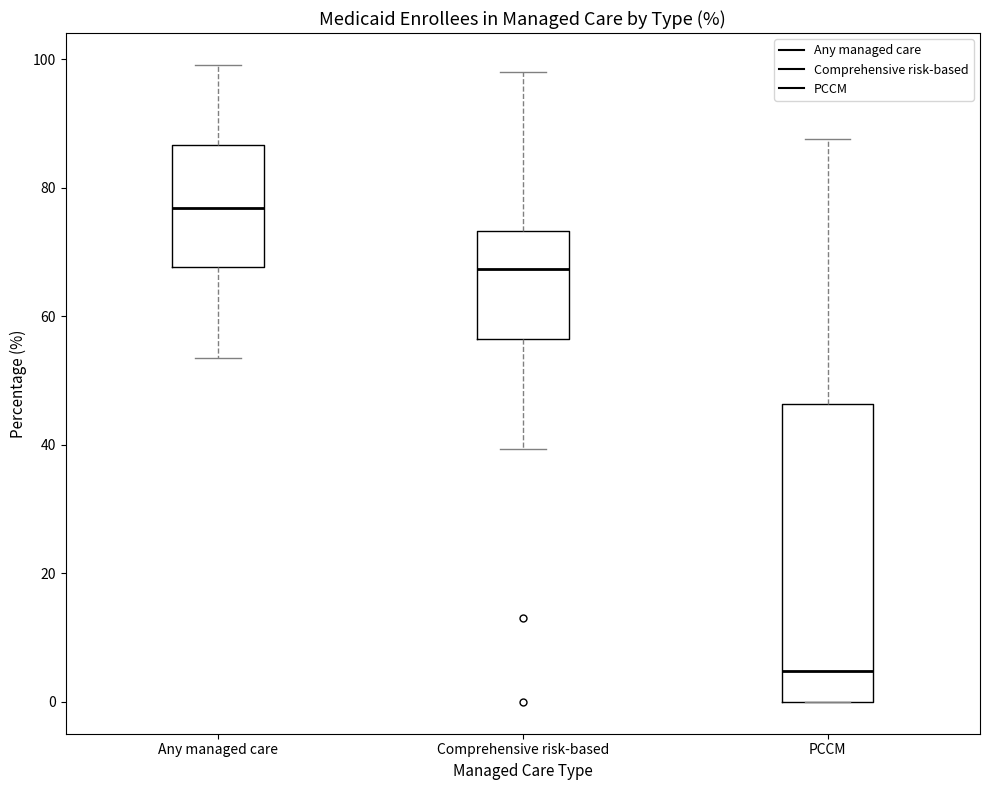

Which box's median line is the highest?

Any managed care